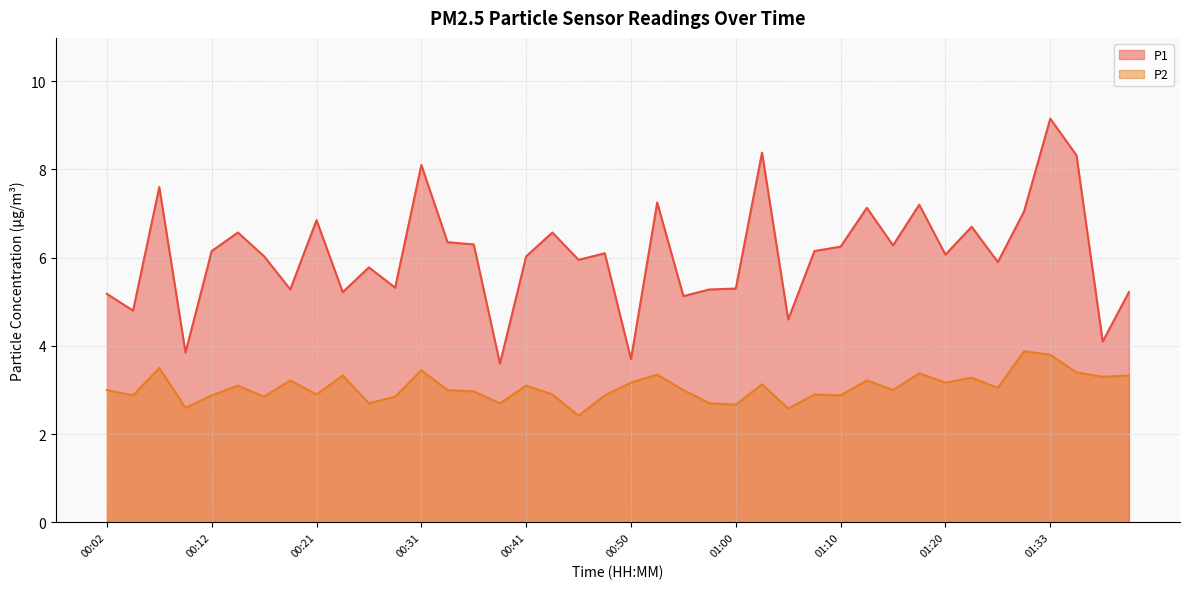

Which label corresponds to the smallest value in the chart?

00:46